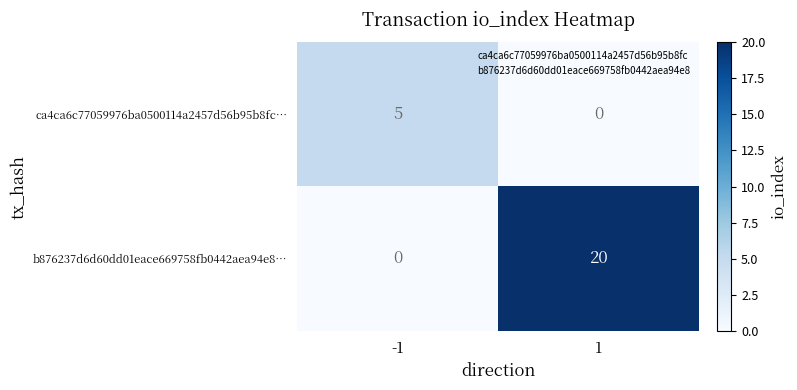

Reading right to left, extract all data points from this chart.

ca4ca6c77059976ba0500114a2457d56b95b8fc…: 0	5
b876237d6d60dd01eace669758fb0442aea94e8…: 20	0